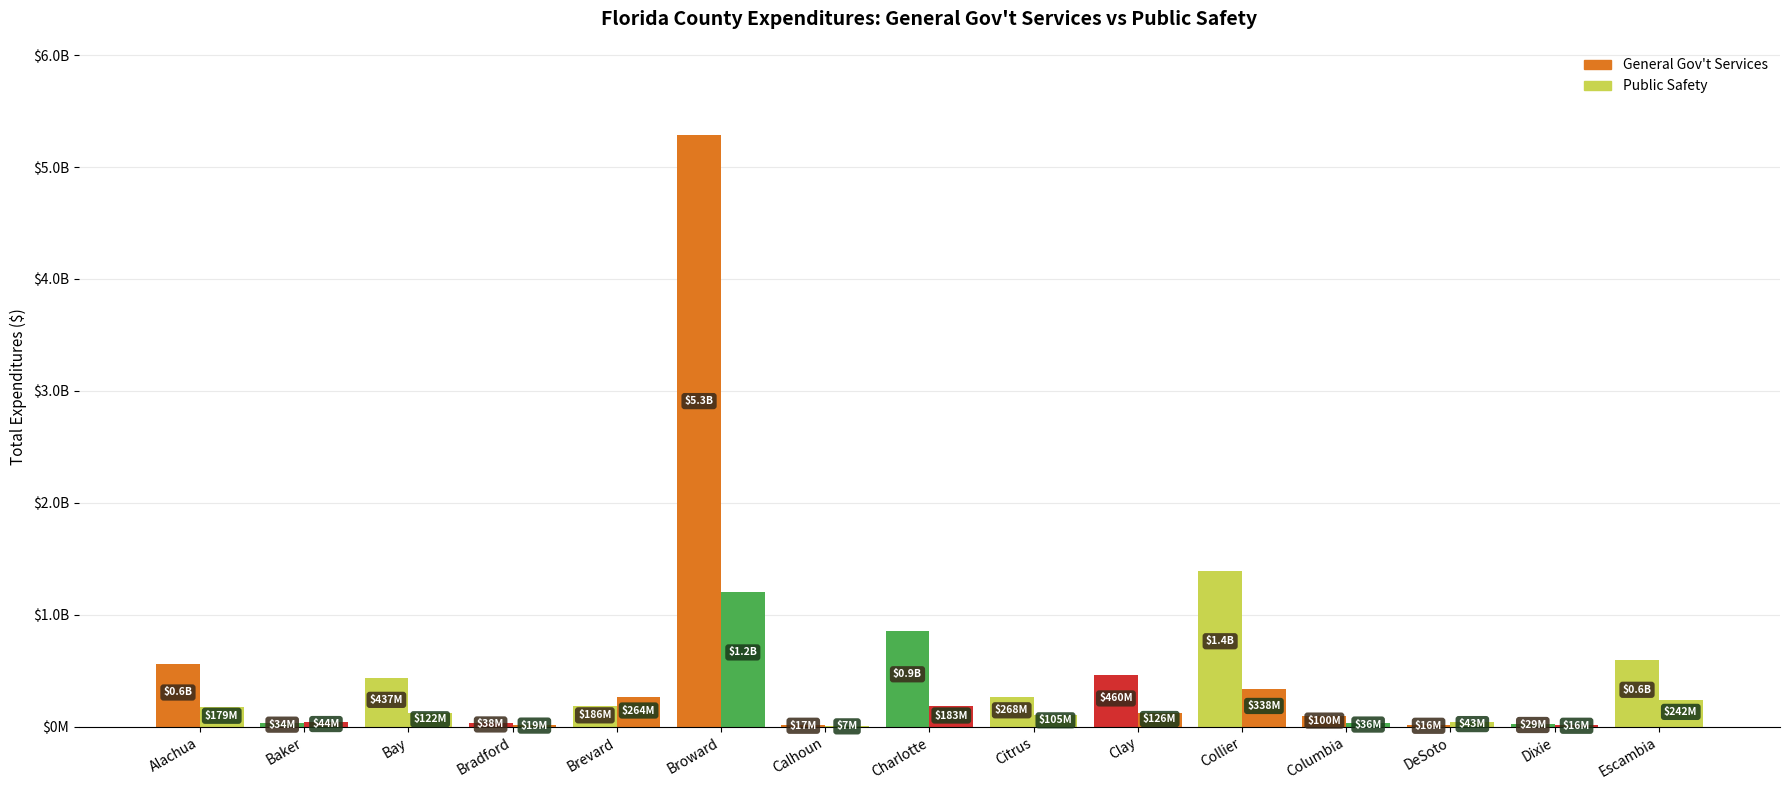

What is the highest value of the Public Safety series?

1207448314